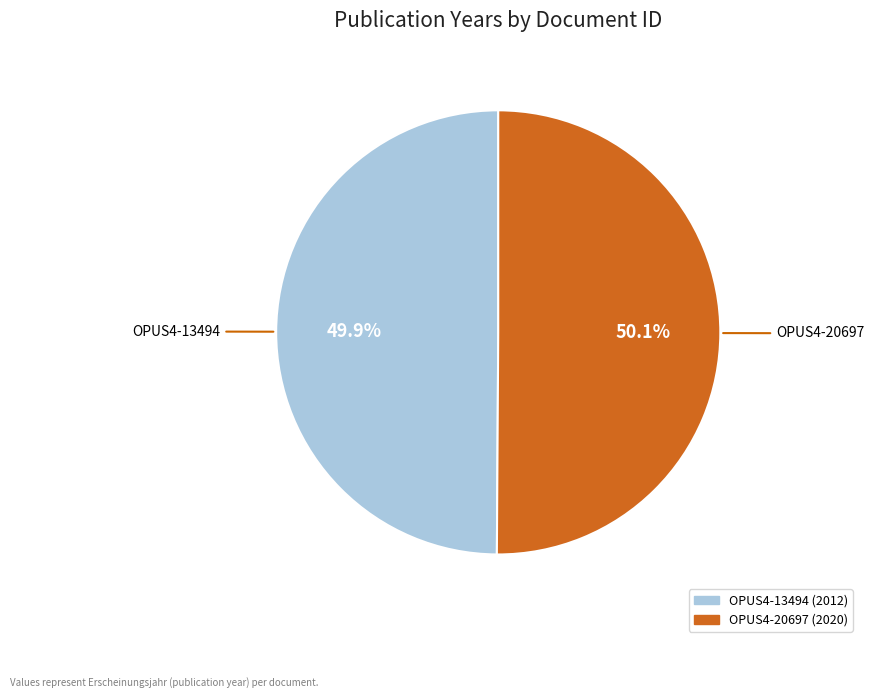

Is there any slice that represents more than half of the pie?

Yes